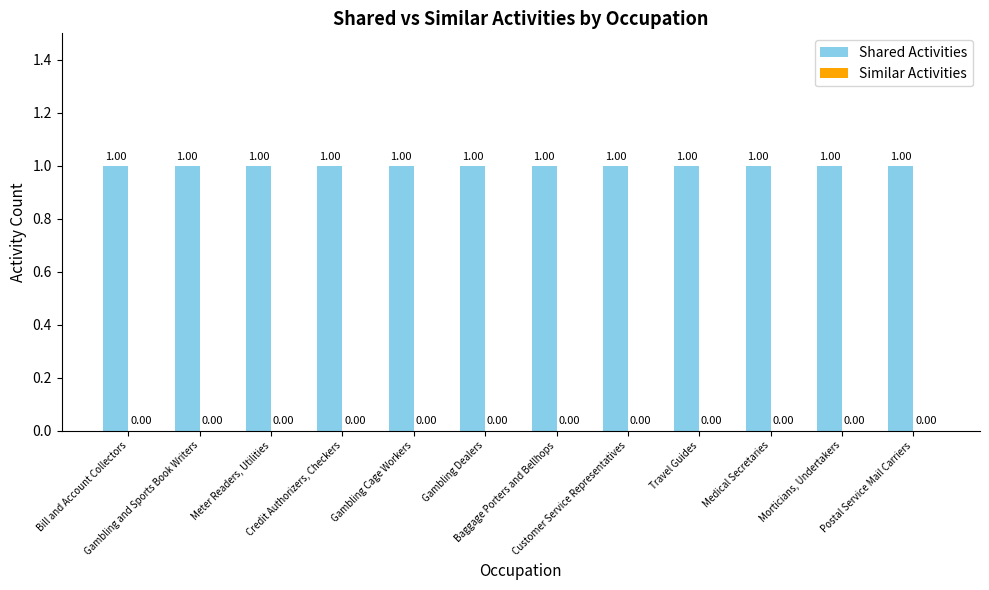

At which category is the sum across all series the highest?

Bill and Account Collectors